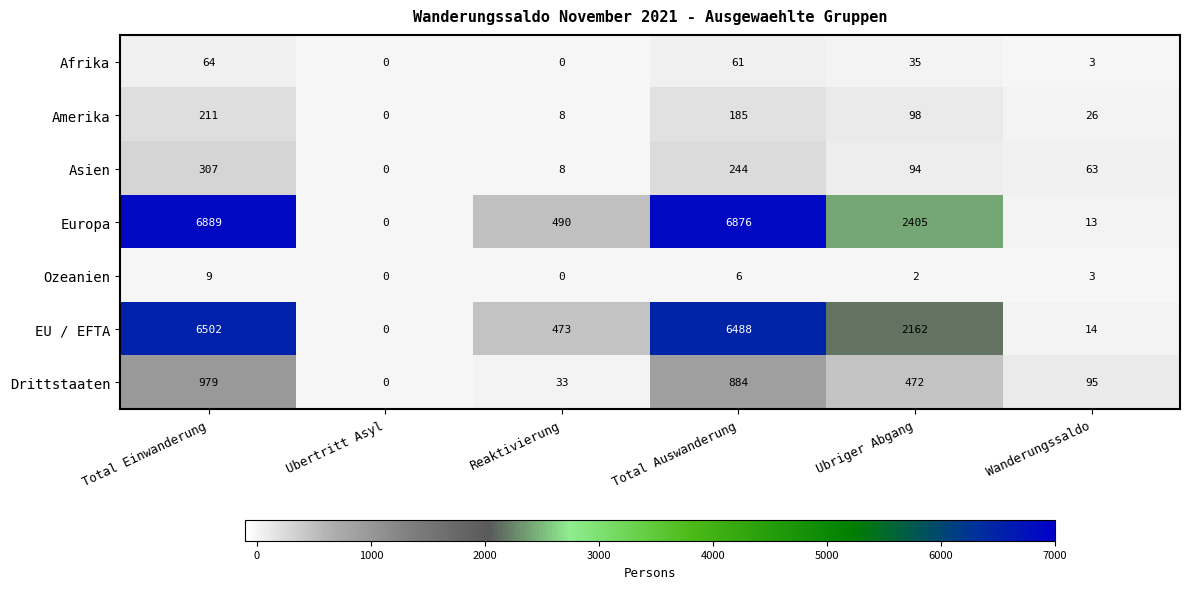

What is the spread (max minus min) of values at Total Auswanderung?

6870